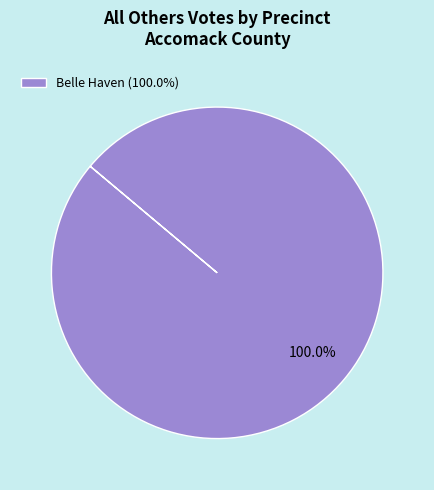

Rank the categories by value from highest to lowest.

Belle Haven (100.0%)